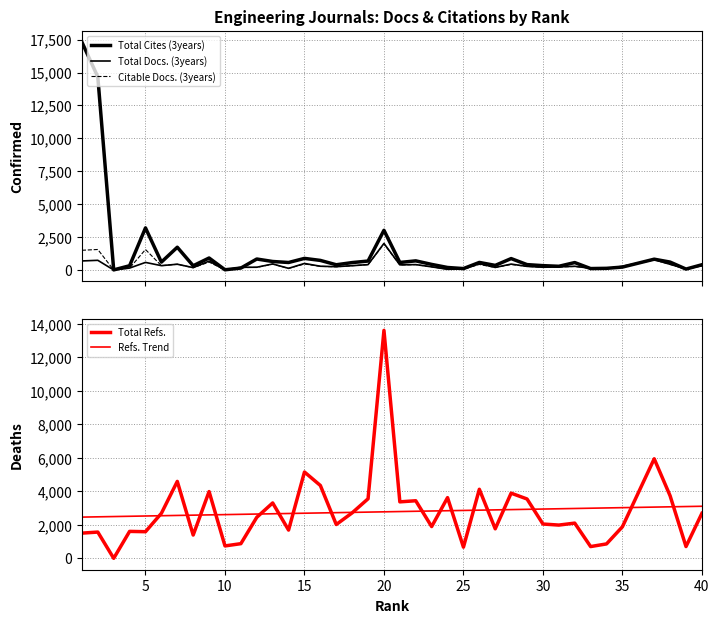

Rank the series by their maximum value, from lowest to highest.

Citable Docs. (3years), Total Docs. (3years), Refs. Trend, Total Refs., Total Cites (3years)